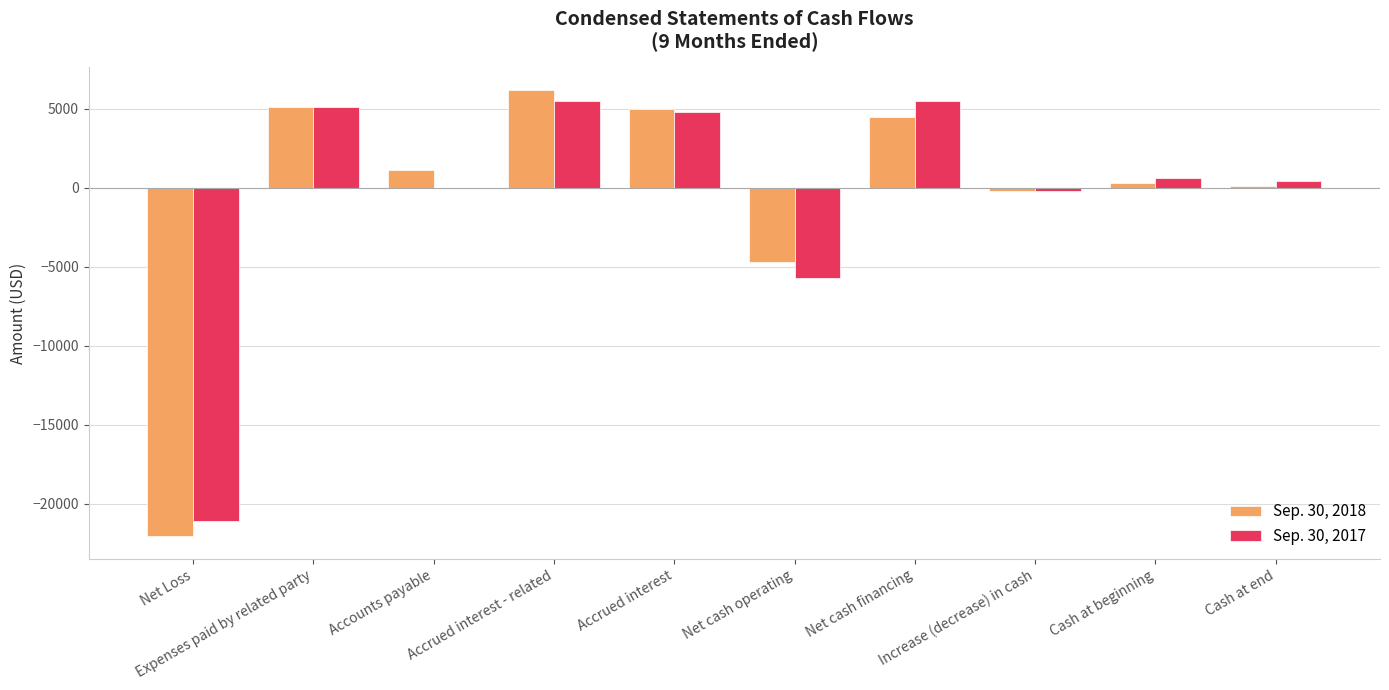

What is the sum of the Sep. 30, 2018 values at Cash at end and Expenses paid by related party?

5183